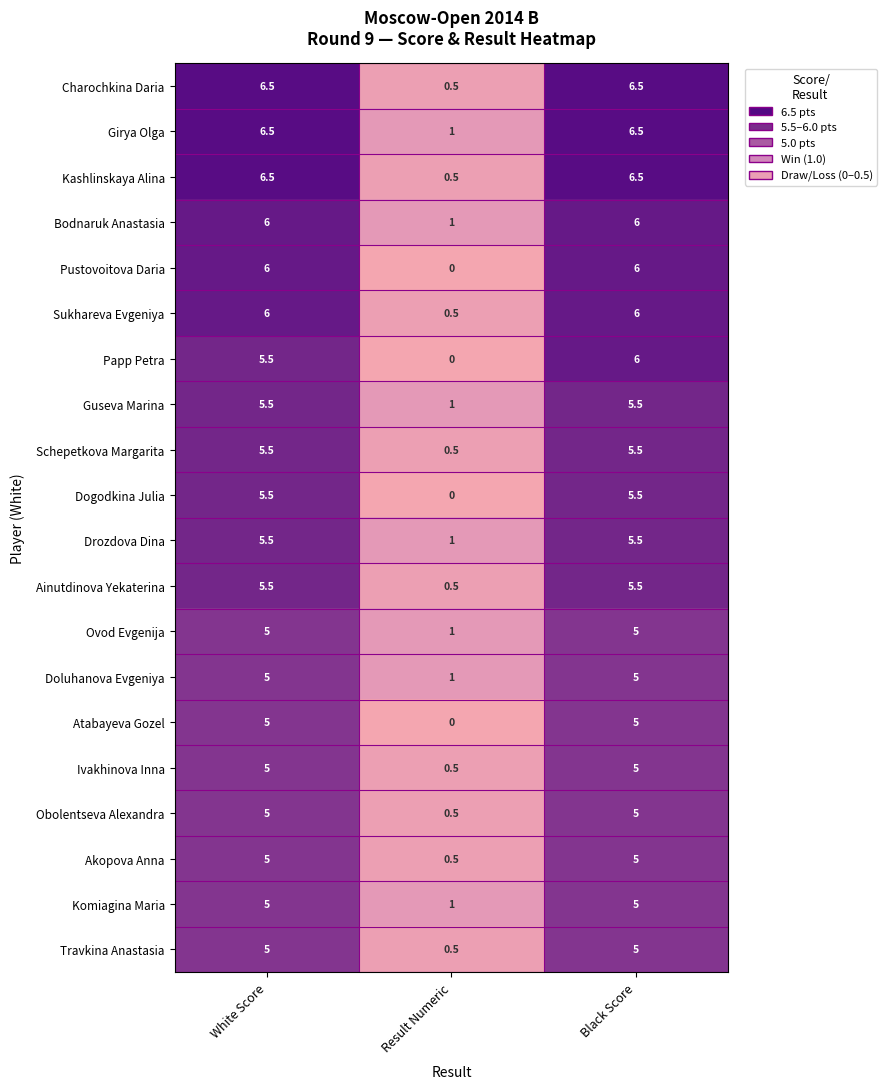

The value of Guseva Marina at White Score is 2.2. True or false?

False